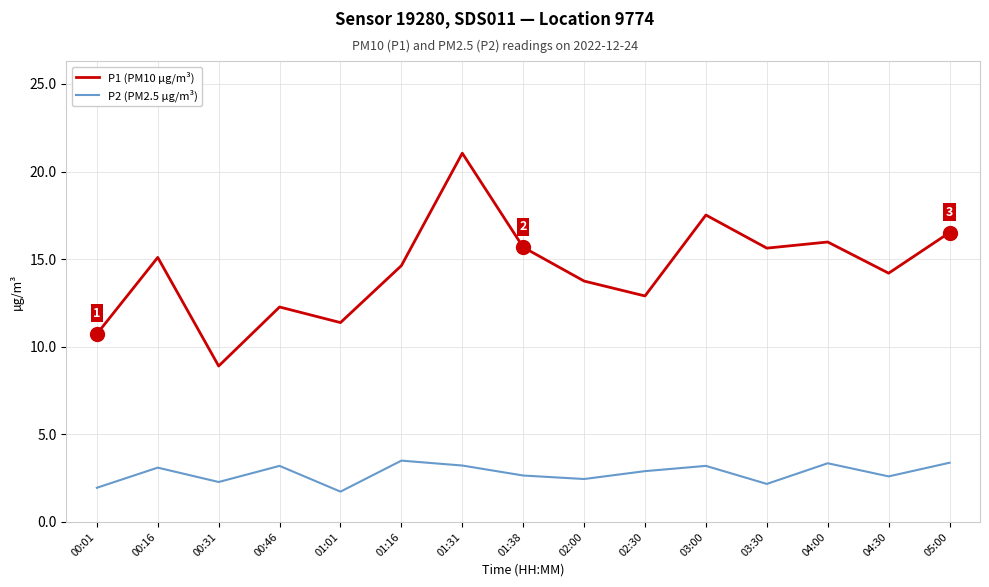

What is the highest value of the P1 (PM10 µg/m³) series?

21.1